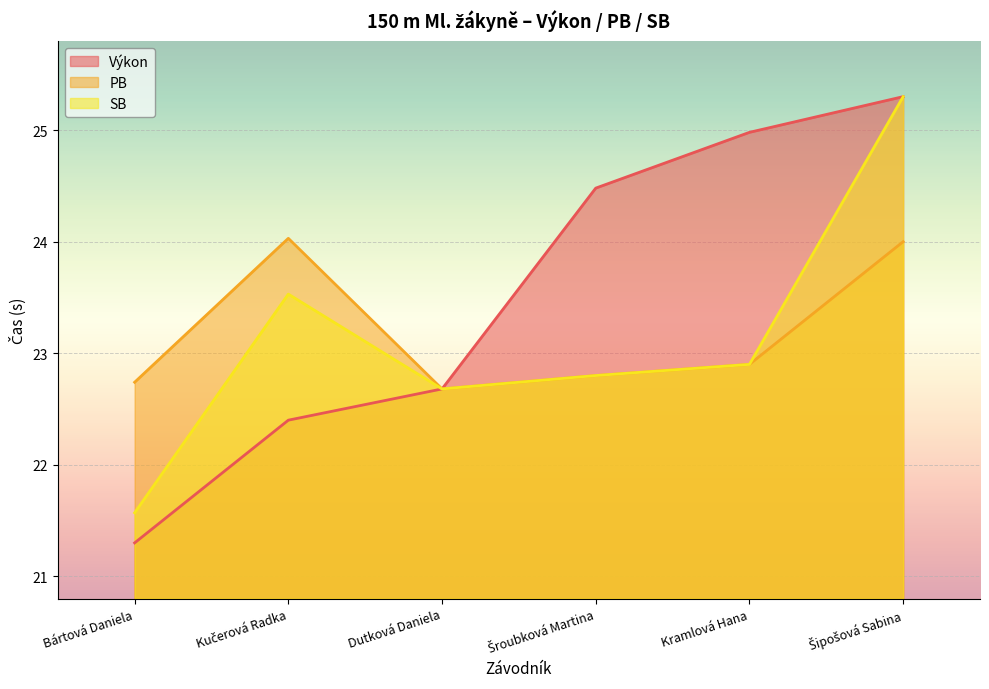

What is the difference between the maximum and minimum values in the SB series?

3.7